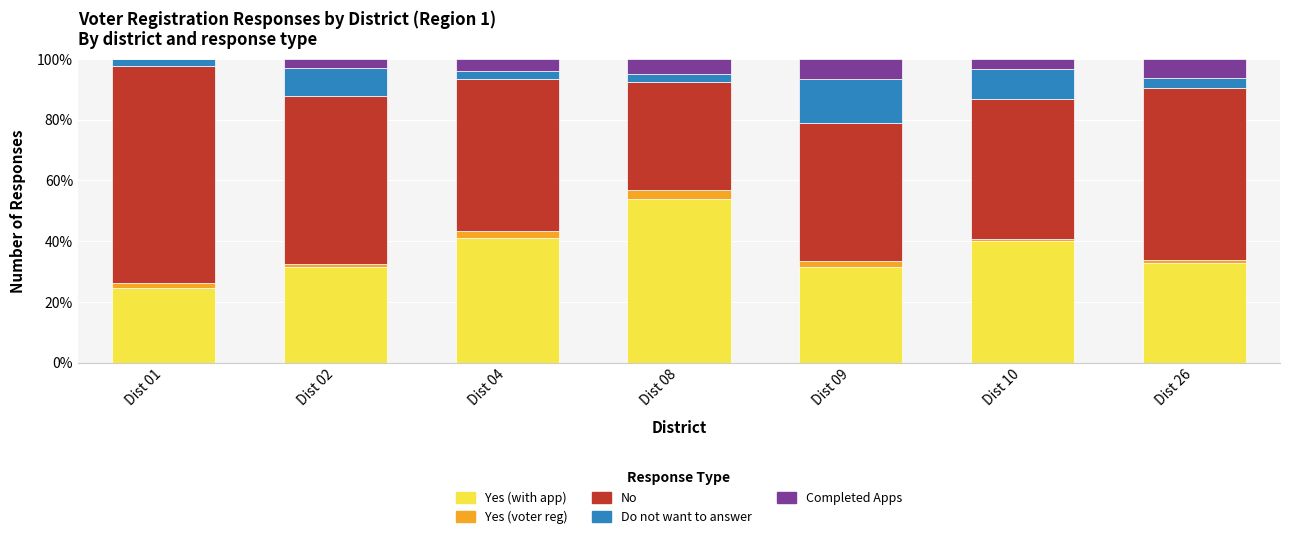

What is the maximum value for Yes (with app)?

53.7